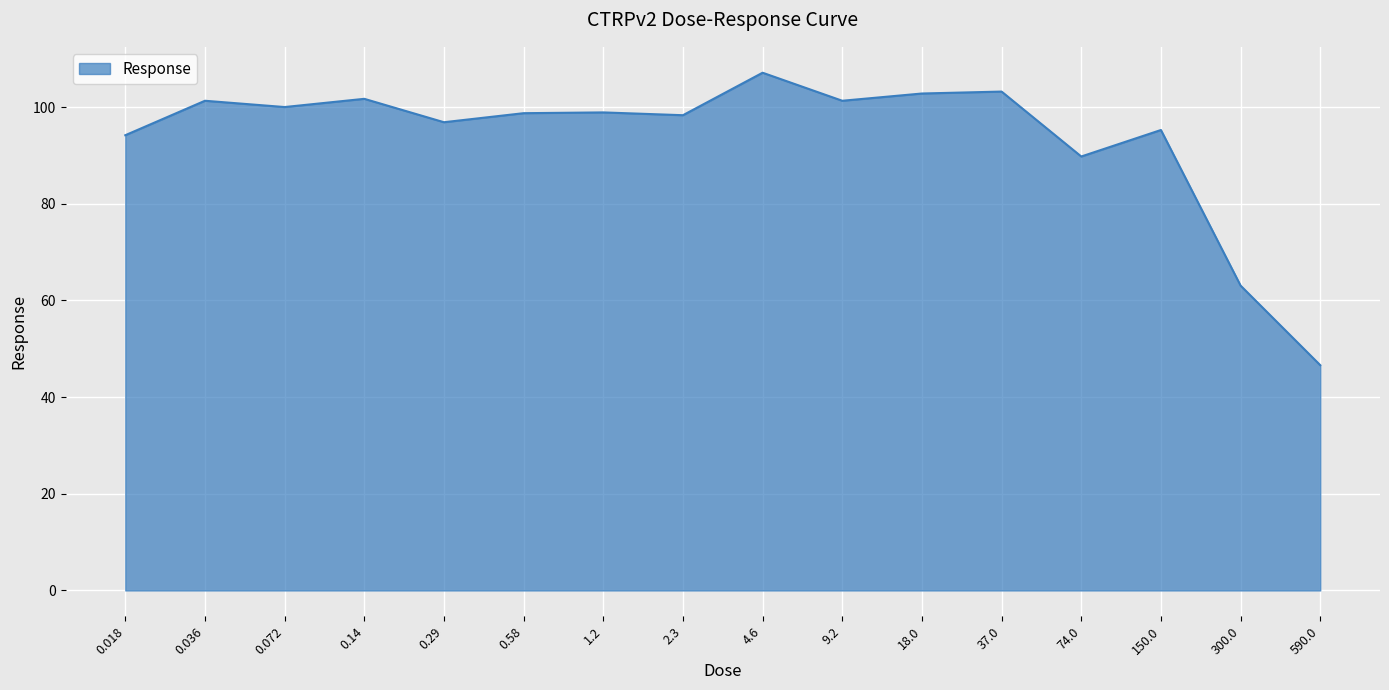

Where is the first local maximum?

0.036